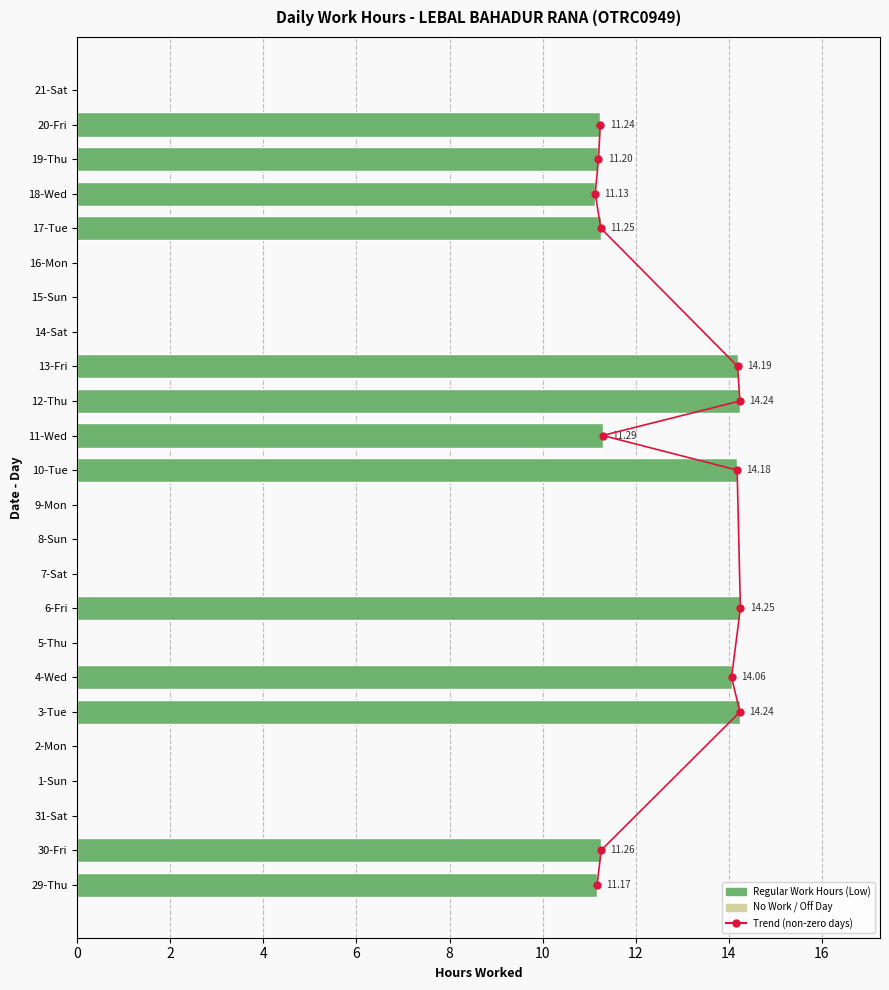

Rank the categories by value from lowest to highest.

31-Sat, 1-Sun, 2-Mon, 5-Thu, 7-Sat, 8-Sun, 9-Mon, 14-Sat, 15-Sun, 16-Mon, 21-Sat, 18-Wed, 29-Thu, 19-Thu, 20-Fri, 17-Tue, 30-Fri, 11-Wed, 4-Wed, 10-Tue, 13-Fri, 3-Tue, 12-Thu, 6-Fri